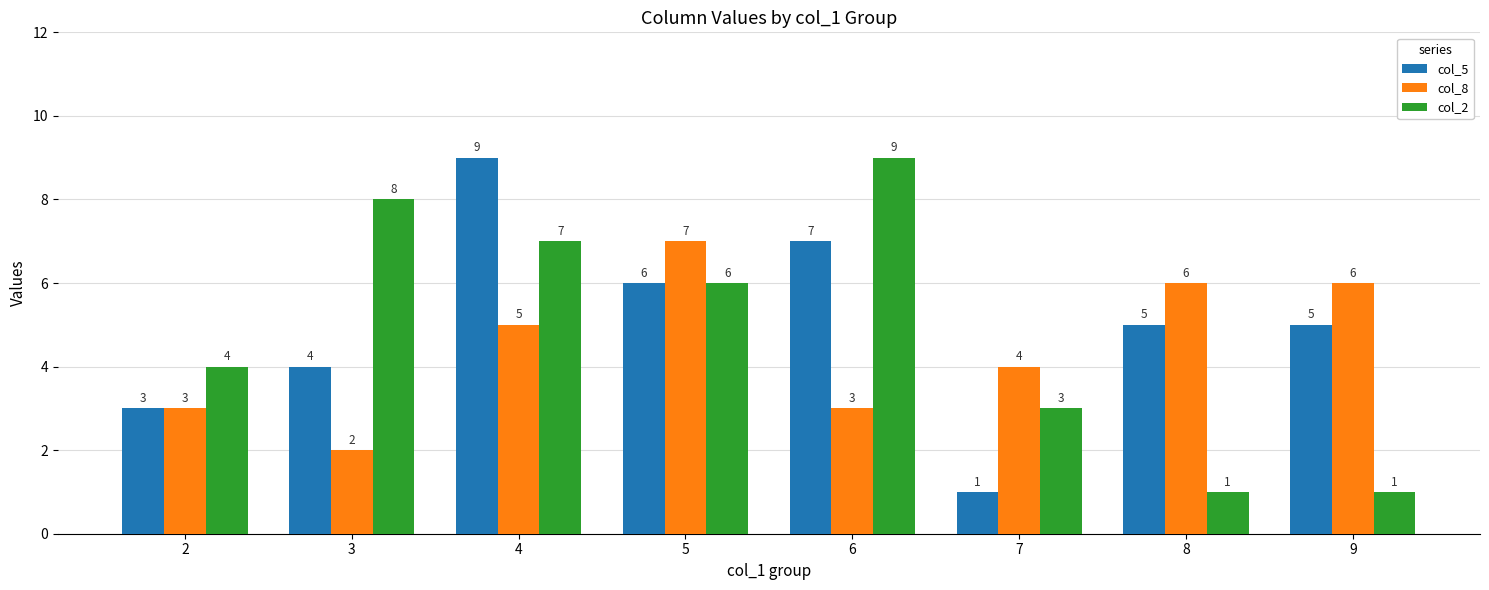

What is the difference between the col_5 values at 5 and 6?

1